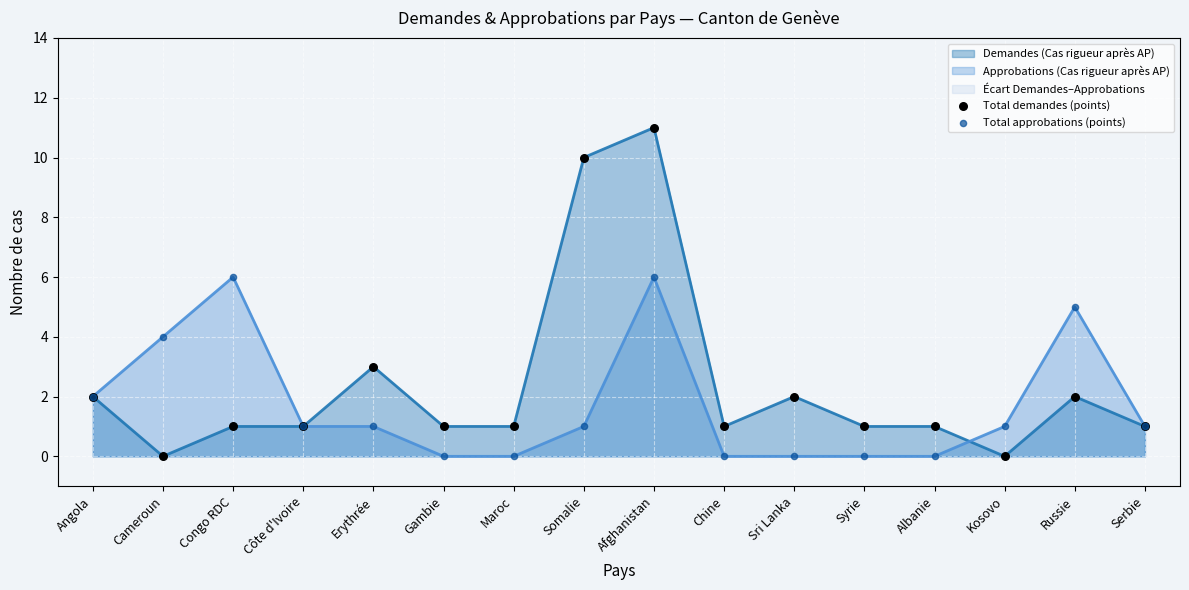

Is the value of Total demandes (points) at Serbie greater than the value of Total approbations (points) at Somalie?

No